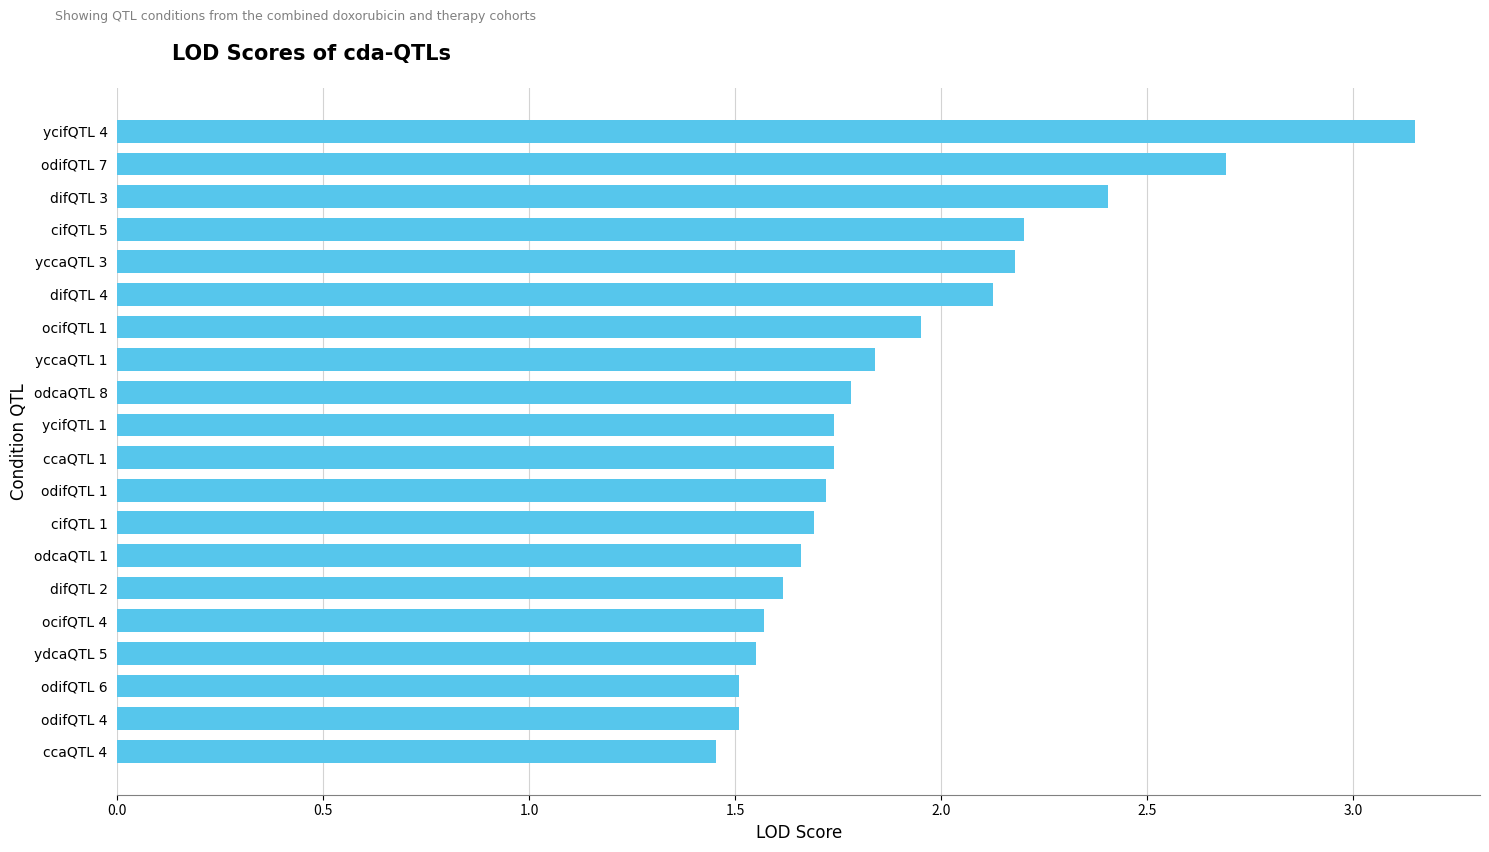

Are the bars grouped side by side (vs. stacked)?

No